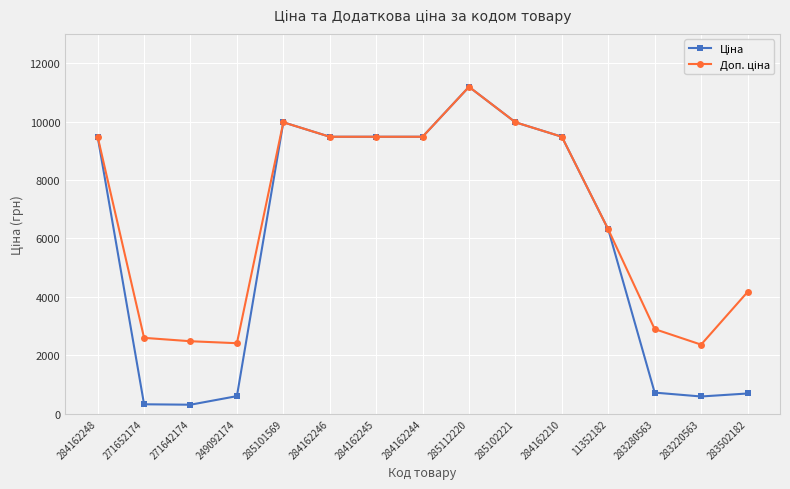

At which category is the sum across all series the highest?

285112220